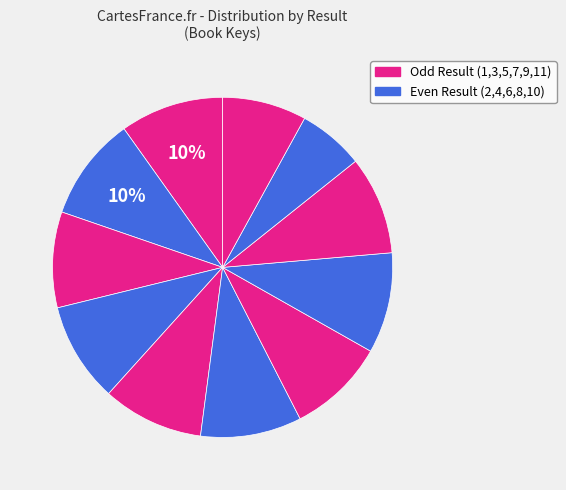

Which slice is the smallest?

10